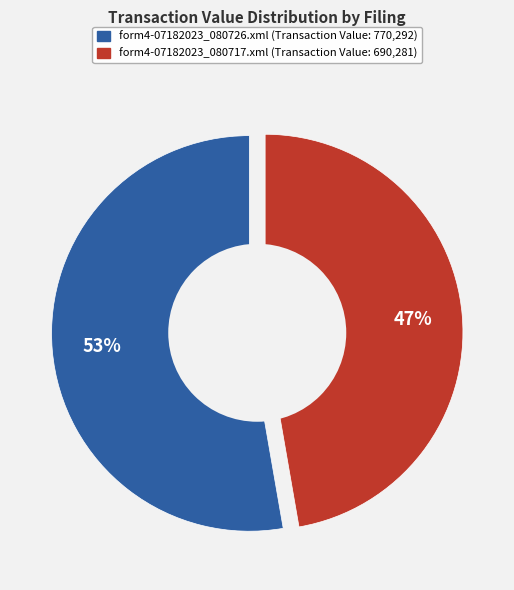

What is the ratio of the value at form4-07182023_080726.xml to the value at form4-07182023_080717.xml?

1.1